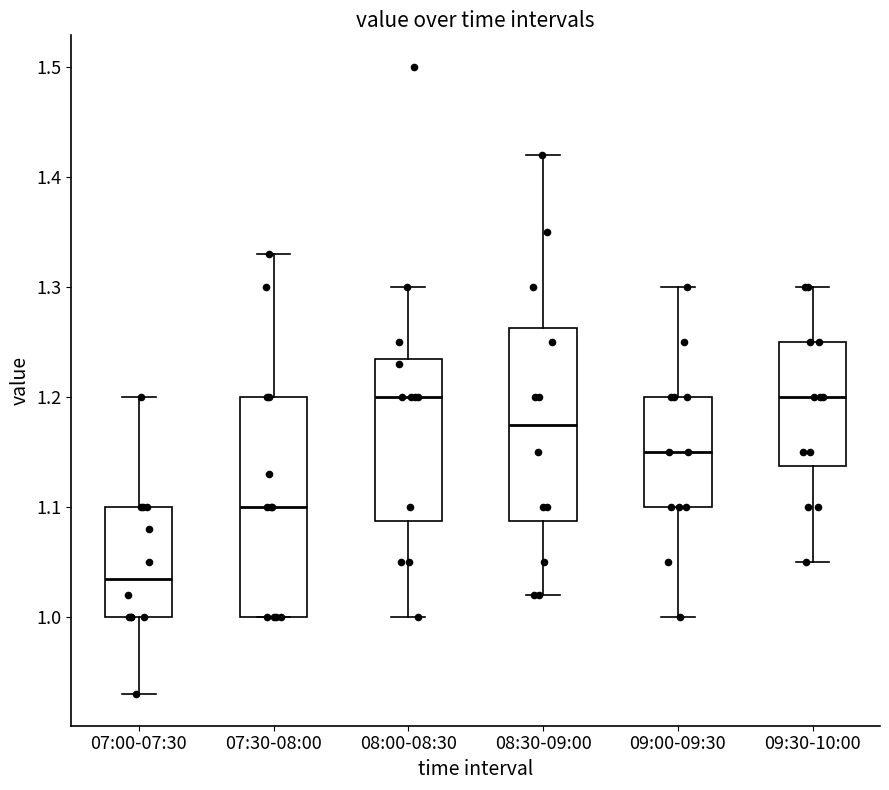

Reading left to right, transcribe this box plot: for each box, give where its median line is, the range the box spans, and where its two whiskers end, as read against the y-axis. The values are not printed on the chart, so give them approximately, as read against the axis.

07:00-07:30: median 1.04, box 1.00 to 1.10, whiskers 0.93 to 1.20
07:30-08:00: median 1.10, box 1.00 to 1.20, whiskers 1.00 to 1.33
08:00-08:30: median 1.20, box 1.09 to 1.24, whiskers 1.00 to 1.30
08:30-09:00: median 1.18, box 1.09 to 1.26, whiskers 1.02 to 1.42
09:00-09:30: median 1.15, box 1.10 to 1.20, whiskers 1.00 to 1.30
09:30-10:00: median 1.20, box 1.14 to 1.25, whiskers 1.05 to 1.30